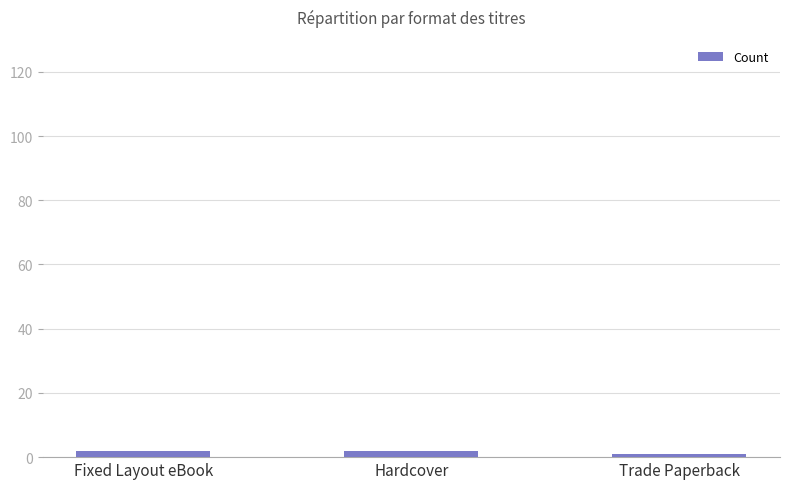

What is the label of the 3rd bar from the left?

Trade Paperback